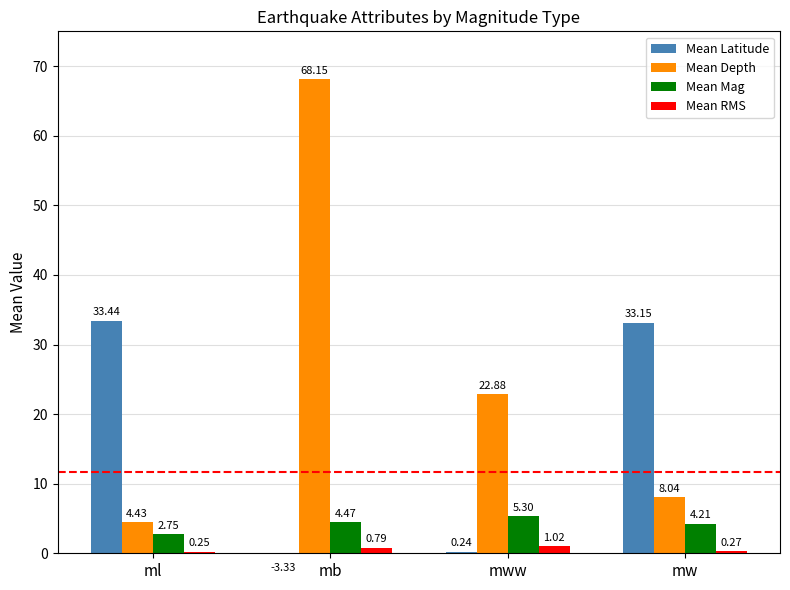

At which label is Mean Depth closest to 36?

mww